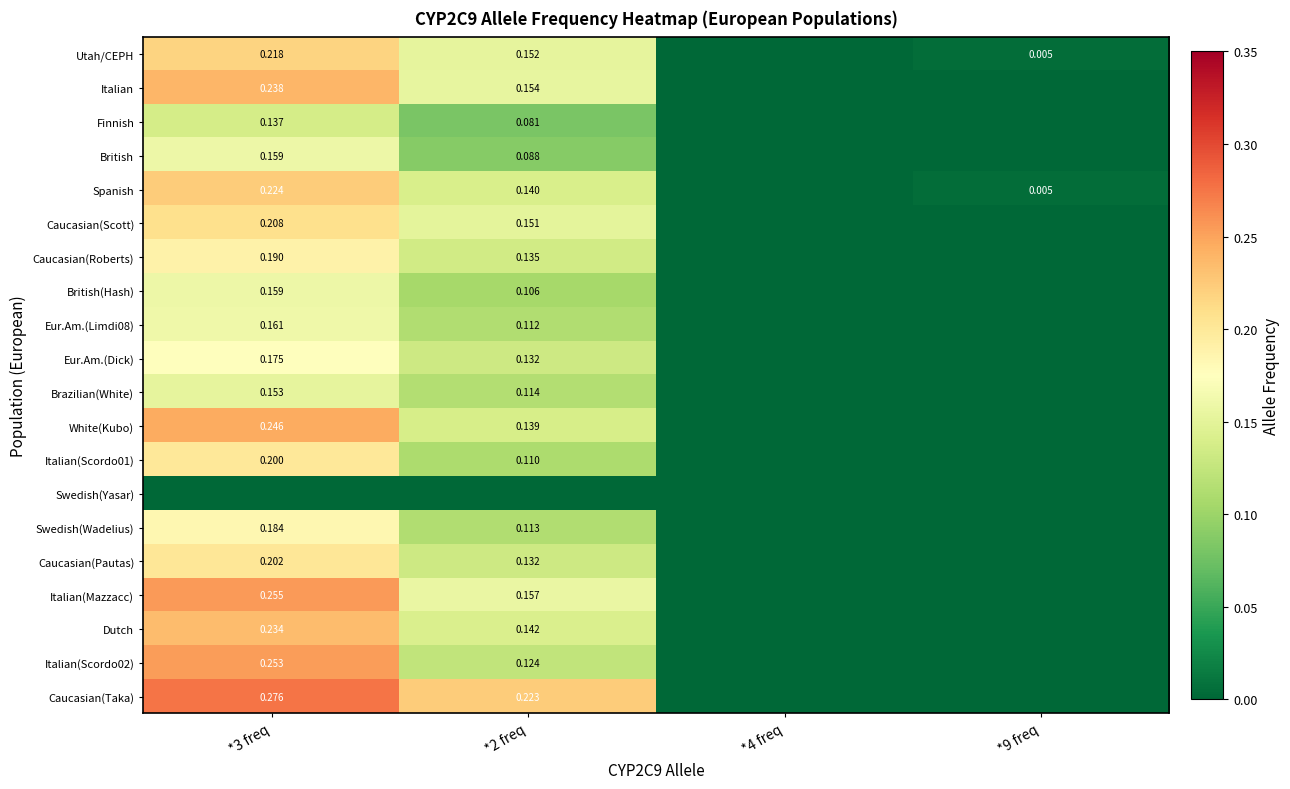

How many values in British are above zero?

2